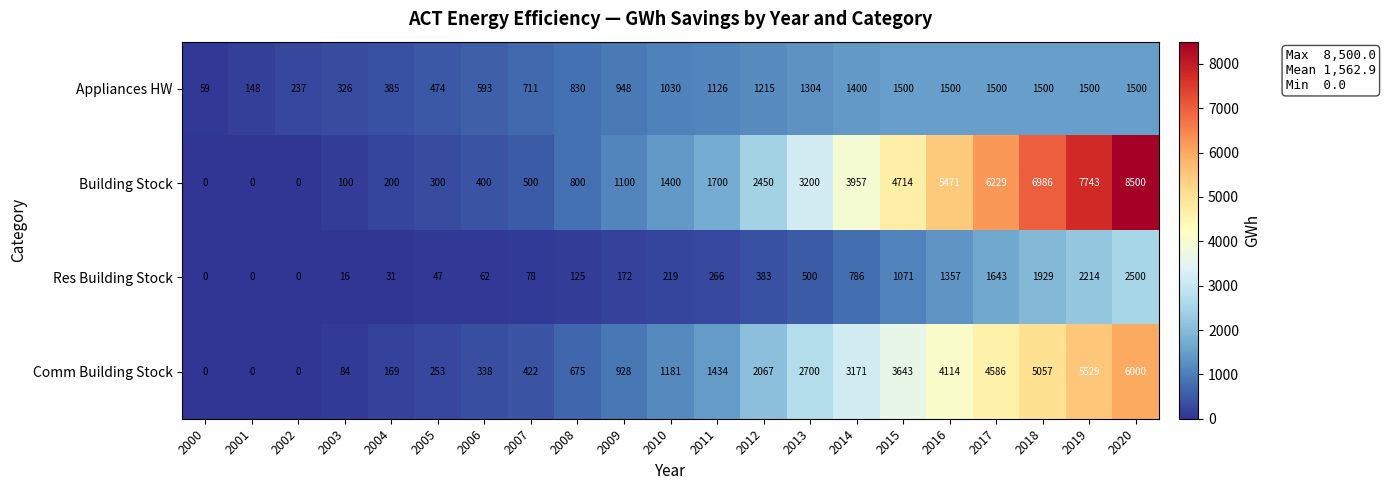

How many distinct data groups are displayed?

4